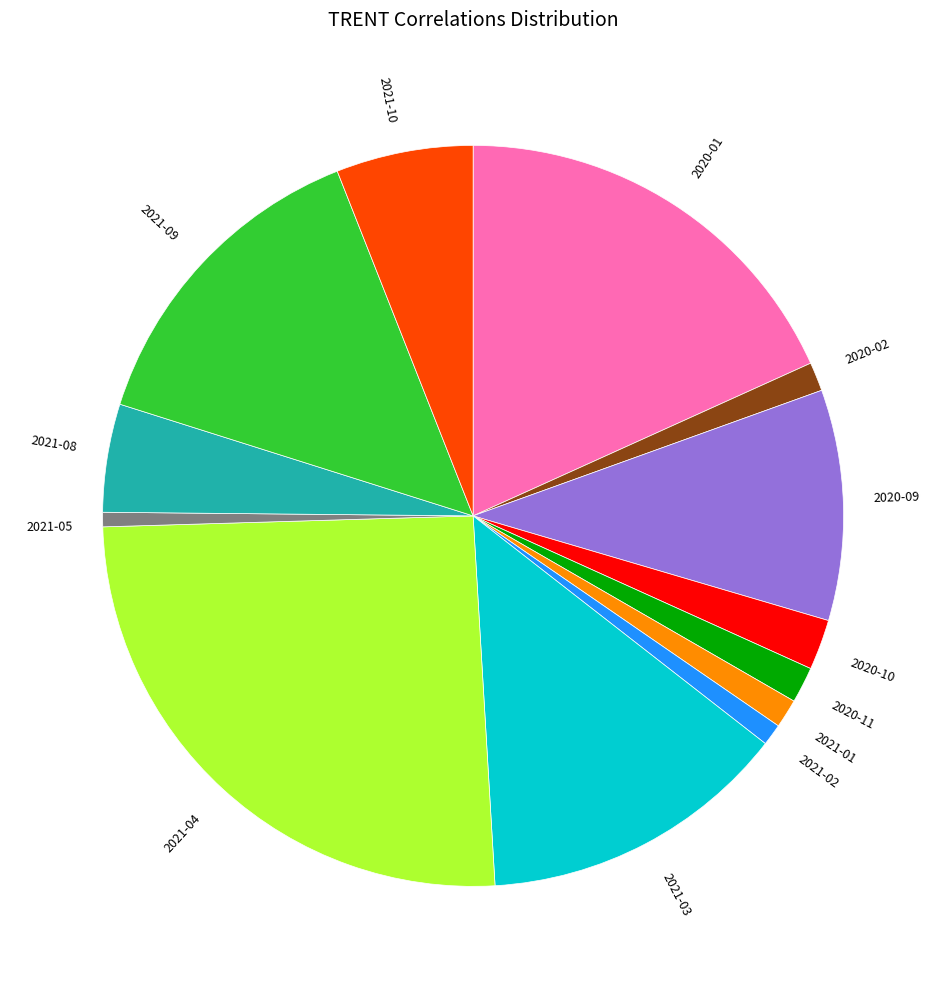

Approximately how many times larger is the value at 2020-10 compared to 2020-09?

0.2